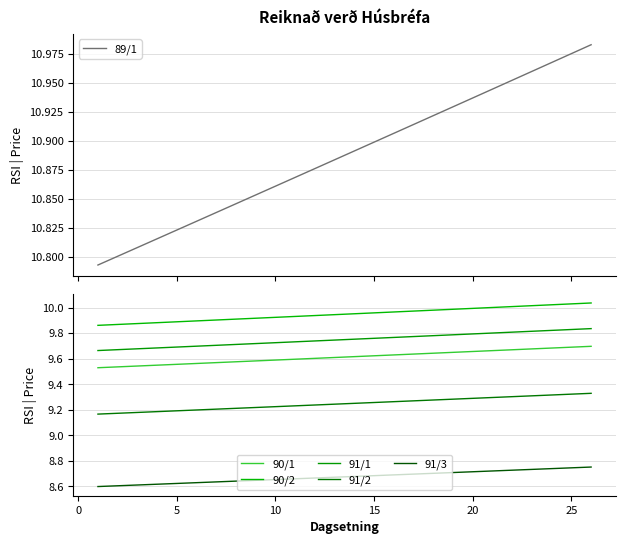

What is the average value of the 90/2 series?

9.9